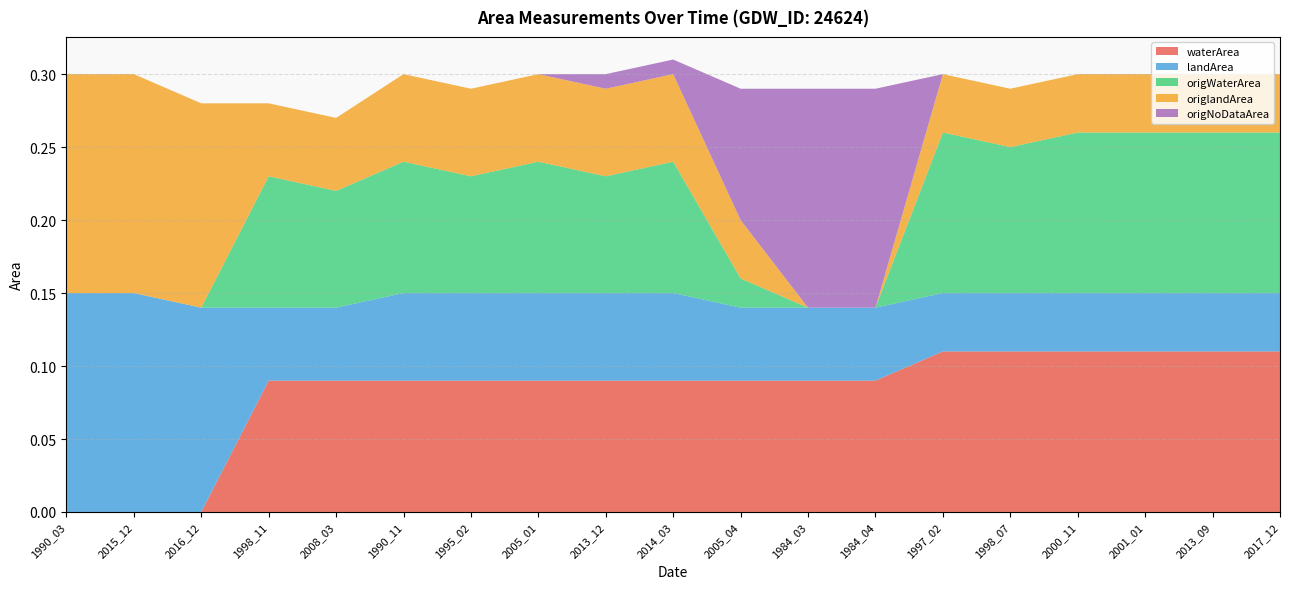

Reading left to right, transcribe all the data shown in this chart.

waterArea: 0.0	0.0	0.0	0.1	0.1	0.1	0.1	0.1	0.1	0.1	0.1	0.1	0.1	0.1	0.1	0.1	0.1	0.1	0.1
landArea: 0.1	0.1	0.1	0.1	0.1	0.1	0.1	0.1	0.1	0.1	0.1	0.1	0.1	0.0	0.0	0.0	0.0	0.0	0.0
origWaterArea: 0.0	0.0	0.0	0.1	0.1	0.1	0.1	0.1	0.1	0.1	0.0	0.0	0.0	0.1	0.1	0.1	0.1	0.1	0.1
origlandArea: 0.1	0.1	0.1	0.1	0.1	0.1	0.1	0.1	0.1	0.1	0.0	0.0	0.0	0.0	0.0	0.0	0.0	0.0	0.0
origNoDataArea: 0.0	0.0	0.0	0.0	0.0	0.0	0.0	0.0	0.0	0.0	0.1	0.1	0.1	0.0	0.0	0.0	0.0	0.0	0.0